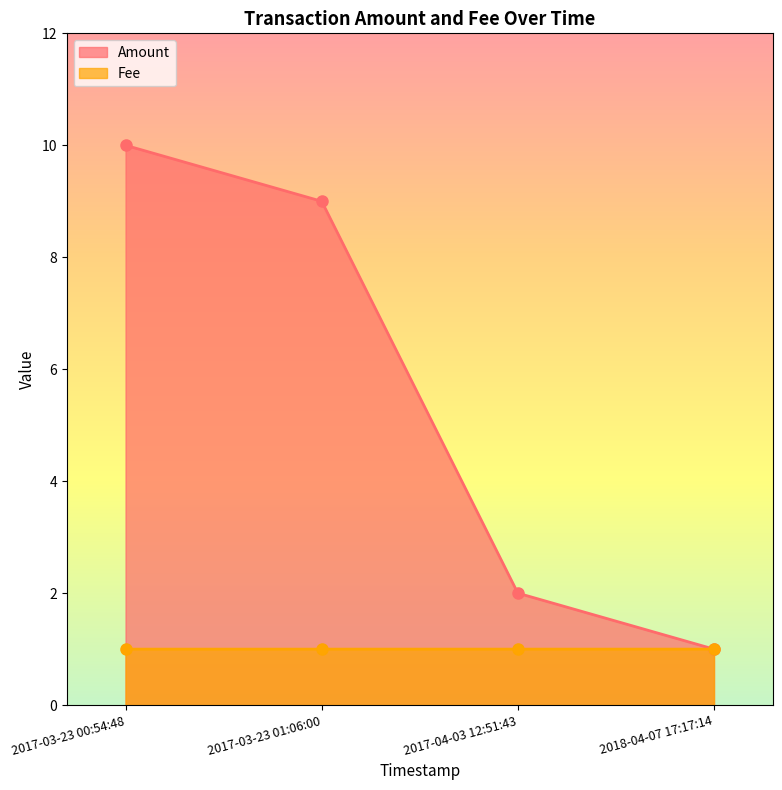

The Fee series shows 0.4 at 2017-03-23 00:54:48. True or false?

False